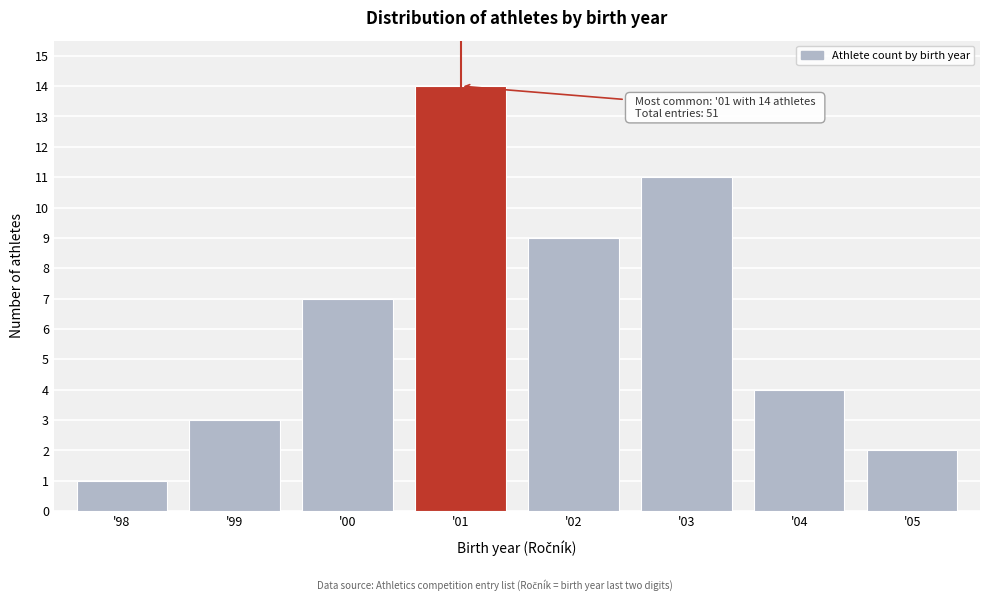

Reading left to right, extract all data points from this chart.

'98=1	'99=3	'00=7	'01=14	'02=9	'03=11	'04=4	'05=2